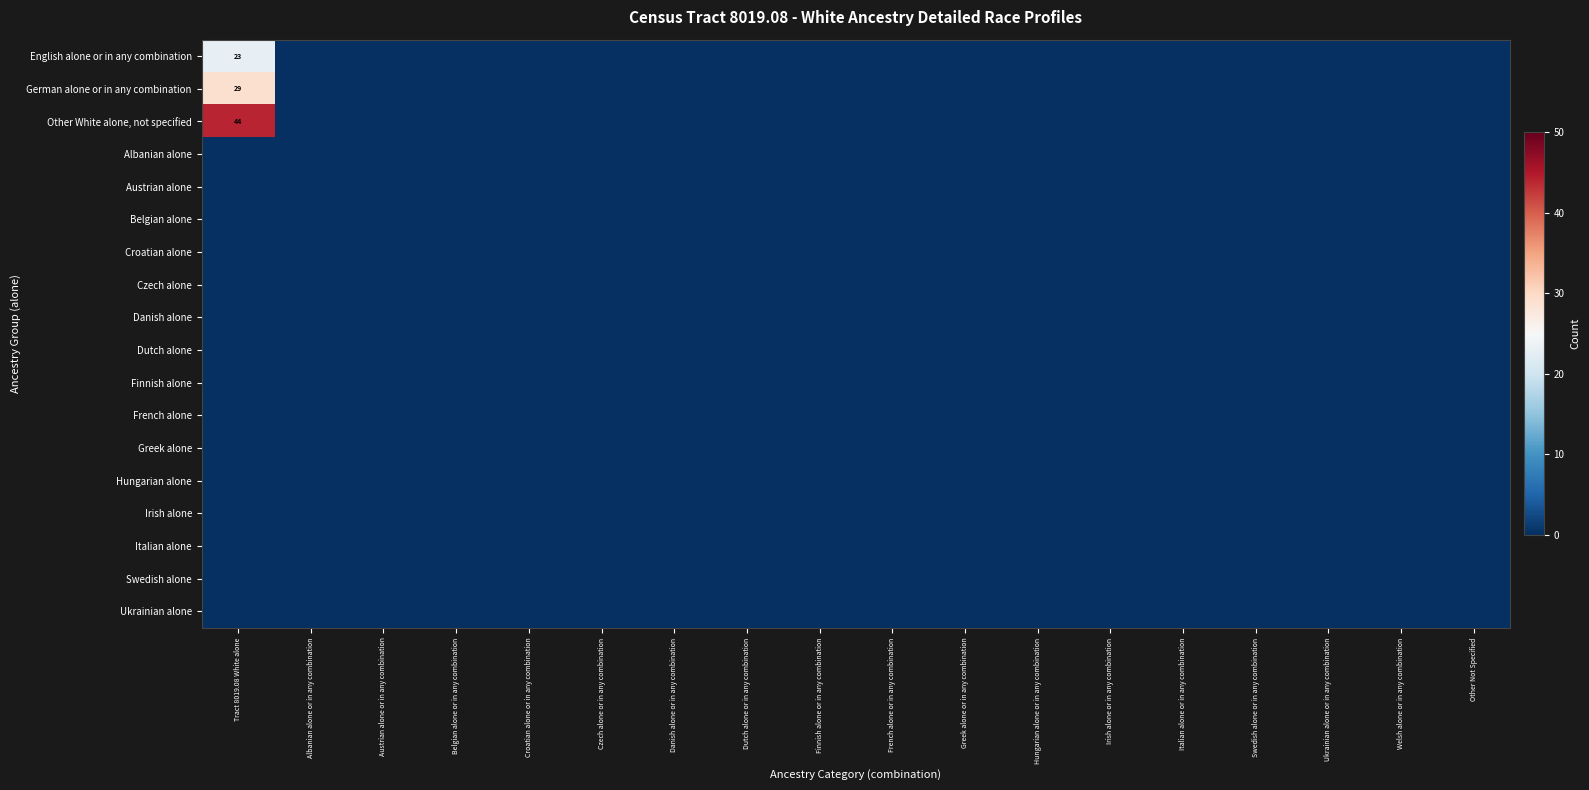

The German alone or in any combination series shows 0 at Greek alone or in any combination. True or false?

True